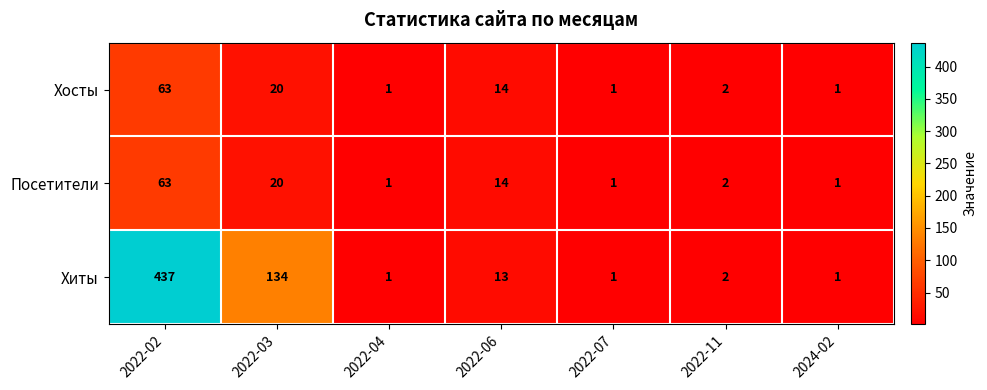

Which series has the largest range (max minus min)?

Хиты